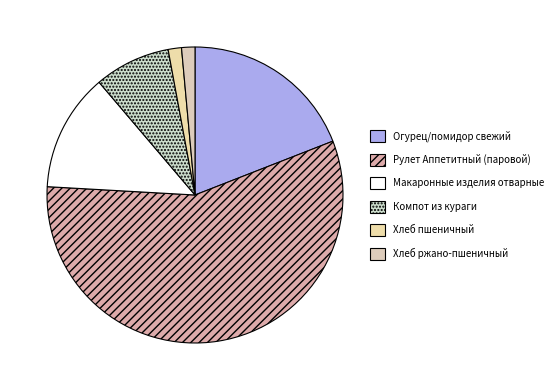

True or false: Огурец/помидор свежий accounts for 19% of the total.

True